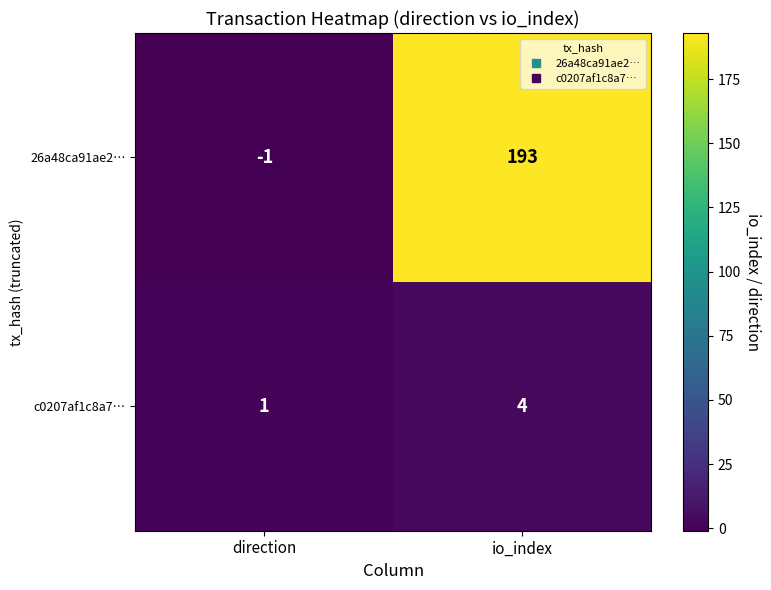

Which series has the widest spread of values?

26a48ca91ae2…